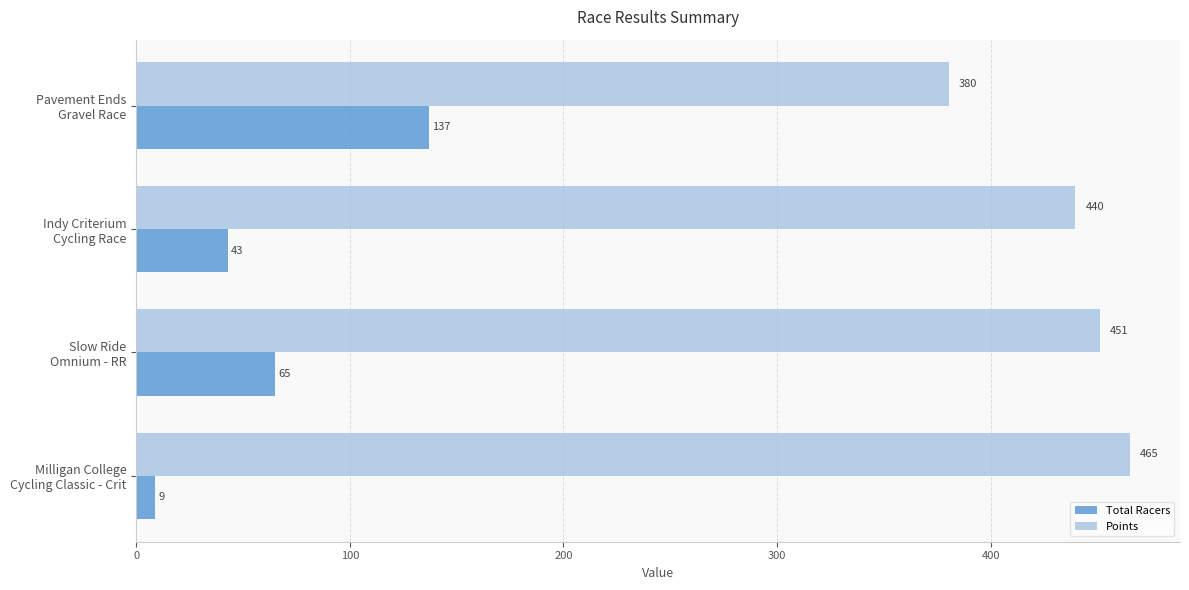

What is the minimum value shown in the chart?

9.0